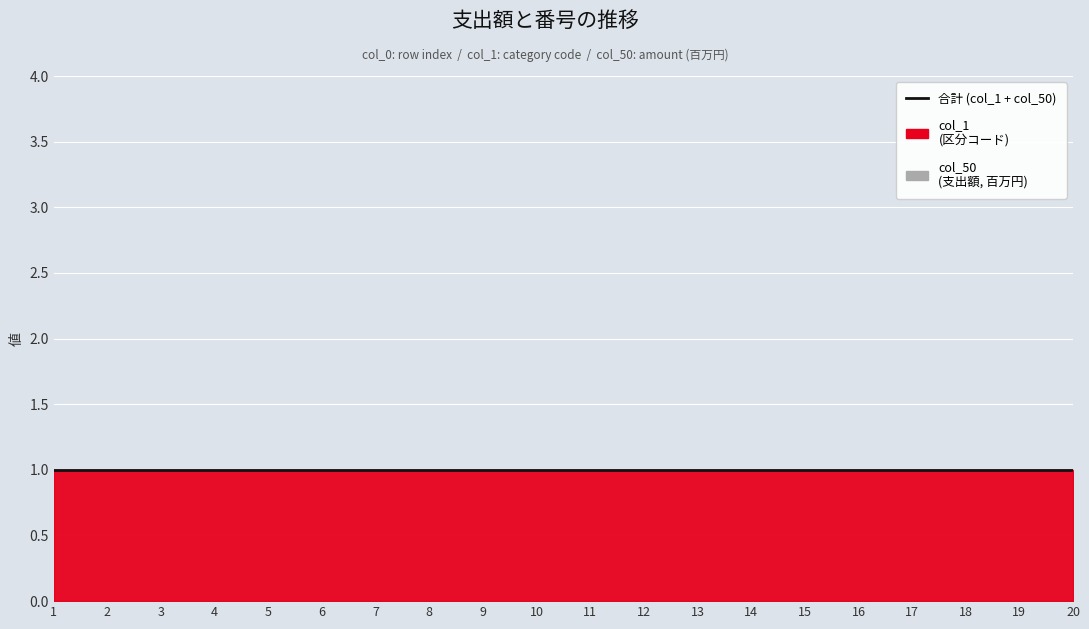

True or false: col_1 has a value of 1 at 19.

True